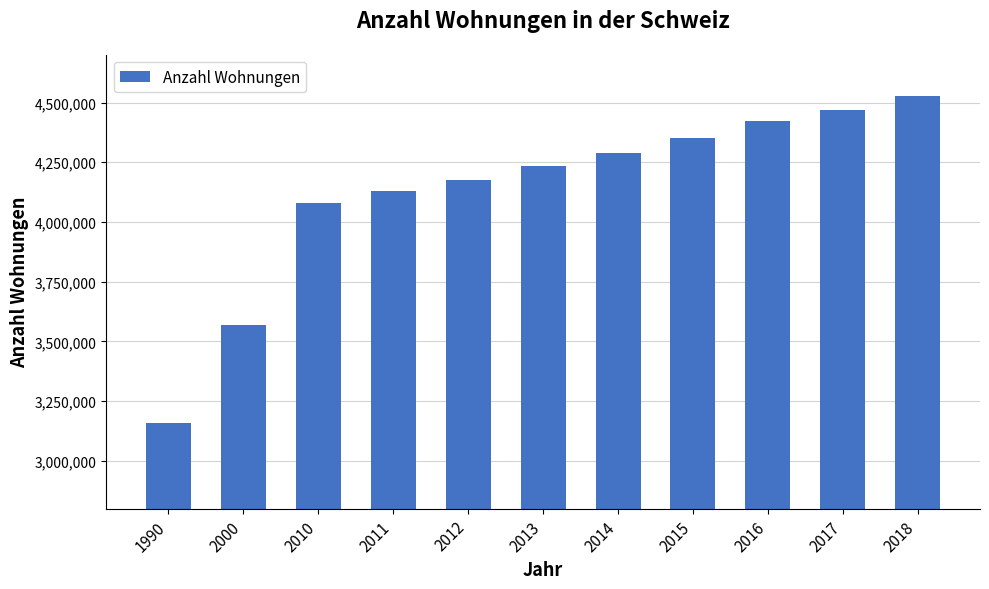

Where is the data nearest to the value 3844439?

2010